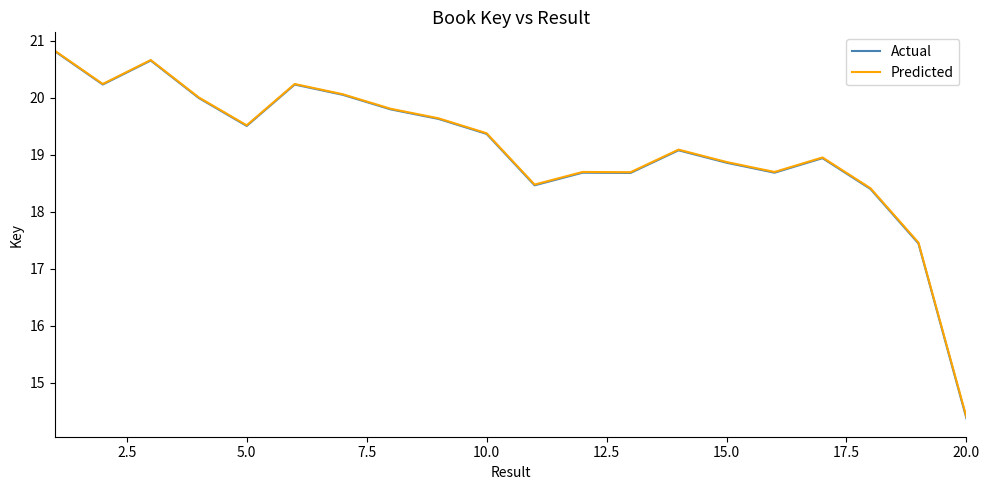

What is the smallest value displayed?

14.4